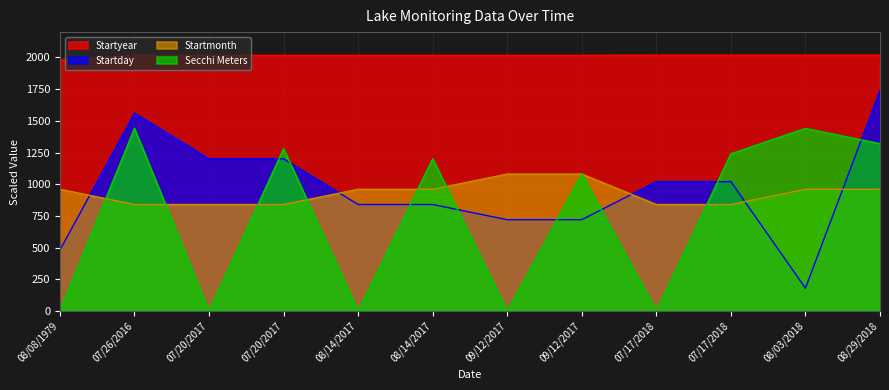

Which series has the largest total across all categories?

Startyear